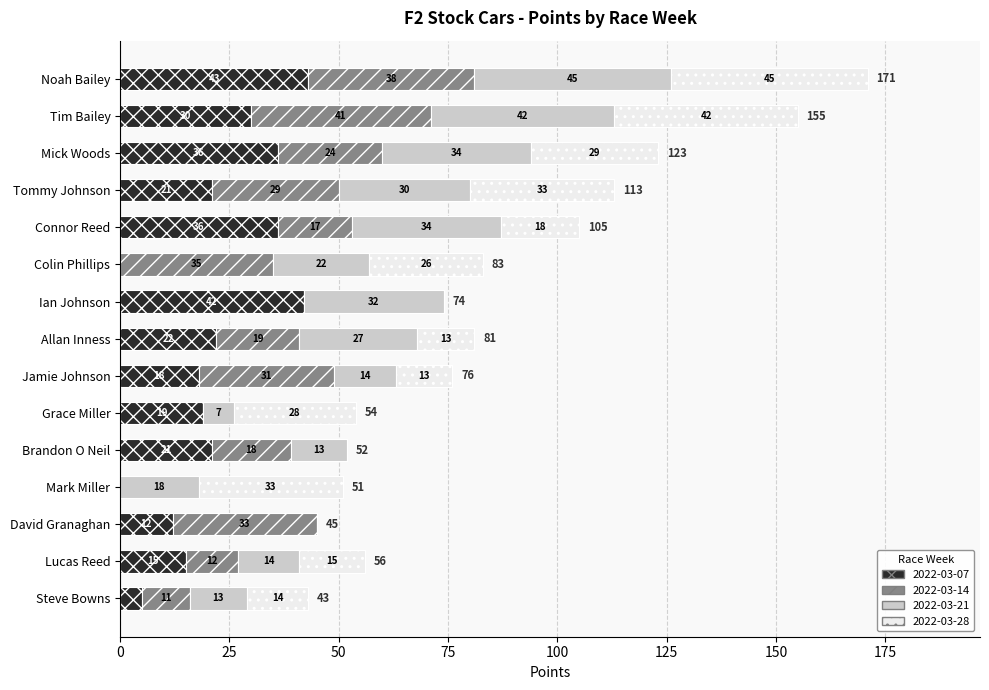

At which category is the sum across all series the highest?

Noah Bailey